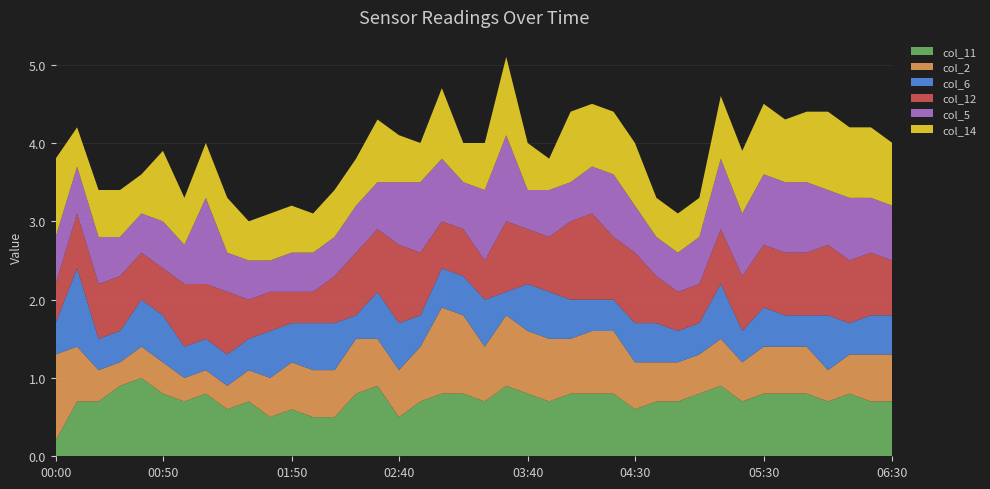

Reading right to left, list all the values displayed in this chart.

col_11: 06:30=0.7	06:20=0.7	06:10=0.8	06:00=0.7	05:50=0.8	05:40=0.8	05:30=0.8	05:20=0.7	05:10=0.9	05:00=0.8	04:50=0.7	04:40=0.7	04:30=0.6	04:20=0.8	04:10=0.8	04:00=0.8	03:50=0.7	03:40=0.8	03:30=0.9	03:20=0.7	03:10=0.8	03:00=0.8	02:50=0.7	02:40=0.5	02:30=0.9	02:20=0.8	02:10=0.5	02:00=0.5	01:50=0.6	01:40=0.5	01:30=0.7	01:20=0.6	01:10=0.8	01:00=0.7	00:50=0.8	00:40=1.0	00:30=0.9	00:20=0.7	00:10=0.7	00:00=0.2
col_2: 06:30=0.6	06:20=0.6	06:10=0.5	06:00=0.4	05:50=0.6	05:40=0.6	05:30=0.6	05:20=0.5	05:10=0.6	05:00=0.5	04:50=0.5	04:40=0.5	04:30=0.6	04:20=0.8	04:10=0.8	04:00=0.7	03:50=0.8	03:40=0.8	03:30=0.9	03:20=0.7	03:10=1.0	03:00=1.1	02:50=0.7	02:40=0.6	02:30=0.6	02:20=0.7	02:10=0.6	02:00=0.6	01:50=0.6	01:40=0.5	01:30=0.4	01:20=0.3	01:10=0.3	01:00=0.3	00:50=0.4	00:40=0.4	00:30=0.3	00:20=0.4	00:10=0.7	00:00=1.1
col_6: 06:30=0.5	06:20=0.5	06:10=0.4	06:00=0.7	05:50=0.4	05:40=0.4	05:30=0.5	05:20=0.4	05:10=0.7	05:00=0.4	04:50=0.4	04:40=0.5	04:30=0.5	04:20=0.4	04:10=0.4	04:00=0.5	03:50=0.6	03:40=0.6	03:30=0.3	03:20=0.6	03:10=0.5	03:00=0.5	02:50=0.4	02:40=0.6	02:30=0.6	02:20=0.3	02:10=0.6	02:00=0.6	01:50=0.5	01:40=0.6	01:30=0.4	01:20=0.4	01:10=0.4	01:00=0.4	00:50=0.6	00:40=0.6	00:30=0.4	00:20=0.4	00:10=1.0	00:00=0.4
col_12: 06:30=0.7	06:20=0.8	06:10=0.8	06:00=0.9	05:50=0.8	05:40=0.8	05:30=0.8	05:20=0.7	05:10=0.7	05:00=0.5	04:50=0.5	04:40=0.6	04:30=0.9	04:20=0.8	04:10=1.1	04:00=1.0	03:50=0.7	03:40=0.7	03:30=0.9	03:20=0.5	03:10=0.6	03:00=0.6	02:50=0.8	02:40=1.0	02:30=0.8	02:20=0.8	02:10=0.6	02:00=0.4	01:50=0.4	01:40=0.5	01:30=0.5	01:20=0.8	01:10=0.7	01:00=0.8	00:50=0.6	00:40=0.6	00:30=0.7	00:20=0.7	00:10=0.7	00:00=0.5
col_5: 06:30=0.7	06:20=0.7	06:10=0.8	06:00=0.7	05:50=0.9	05:40=0.9	05:30=0.9	05:20=0.8	05:10=0.9	05:00=0.6	04:50=0.5	04:40=0.5	04:30=0.6	04:20=0.8	04:10=0.6	04:00=0.5	03:50=0.6	03:40=0.5	03:30=1.1	03:20=0.9	03:10=0.6	03:00=0.8	02:50=0.9	02:40=0.8	02:30=0.6	02:20=0.6	02:10=0.5	02:00=0.5	01:50=0.5	01:40=0.4	01:30=0.5	01:20=0.5	01:10=1.1	01:00=0.5	00:50=0.6	00:40=0.5	00:30=0.5	00:20=0.6	00:10=0.6	00:00=0.6
col_14: 06:30=0.8	06:20=0.9	06:10=0.9	06:00=1.0	05:50=0.9	05:40=0.8	05:30=0.9	05:20=0.8	05:10=0.8	05:00=0.5	04:50=0.5	04:40=0.5	04:30=0.8	04:20=0.8	04:10=0.8	04:00=0.9	03:50=0.4	03:40=0.6	03:30=1.0	03:20=0.6	03:10=0.5	03:00=0.9	02:50=0.5	02:40=0.6	02:30=0.8	02:20=0.6	02:10=0.6	02:00=0.5	01:50=0.6	01:40=0.6	01:30=0.5	01:20=0.7	01:10=0.7	01:00=0.6	00:50=0.9	00:40=0.5	00:30=0.6	00:20=0.6	00:10=0.5	00:00=1.0